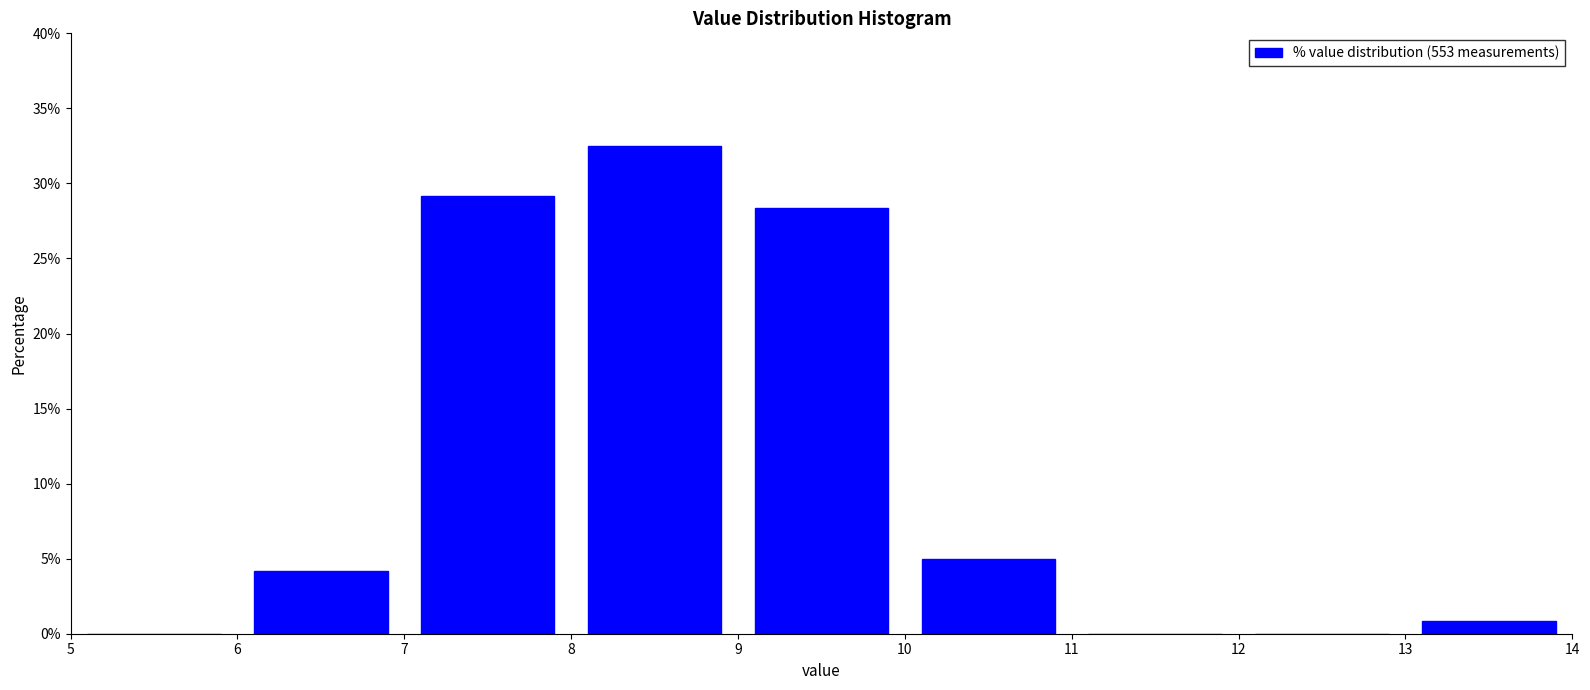

Reading left to right, list every bar in this chart as the range it spans on the x-axis followed by its height. The values are not printed on the chart, so give them approximately, as read against the axis.

5 to 6: 0
6 to 7: 4.0
7 to 8: 29.0
8 to 9: 32.5
9 to 10: 28.5
10 to 11: 5.0
11 to 12: 0
12 to 13: 0
13 to 14: 1.0